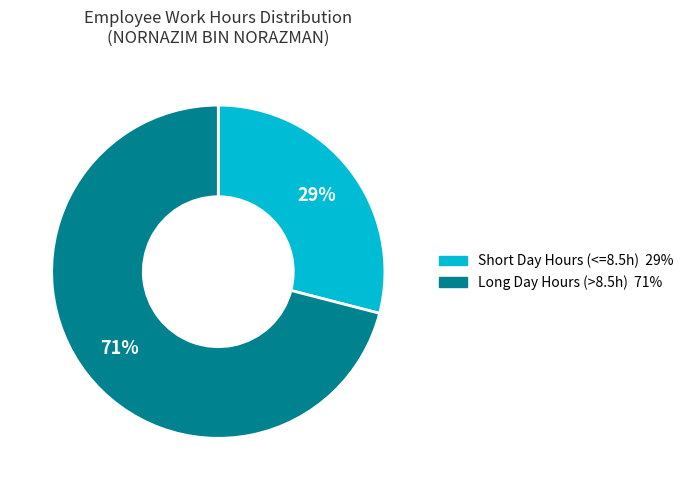

To the nearest percent, what is the difference between the largest and smallest slice percentages?

42%